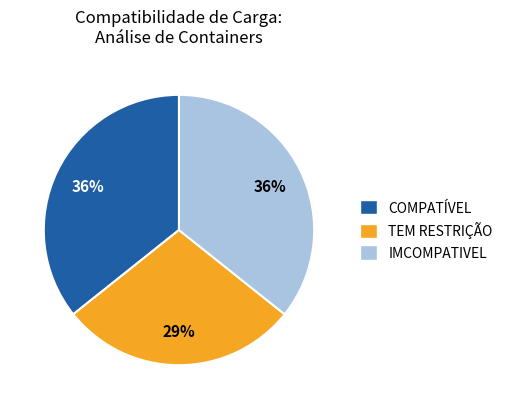

Is the sum of COMPATÍVEL and TEM RESTRIÇÃO greater than half?

Yes